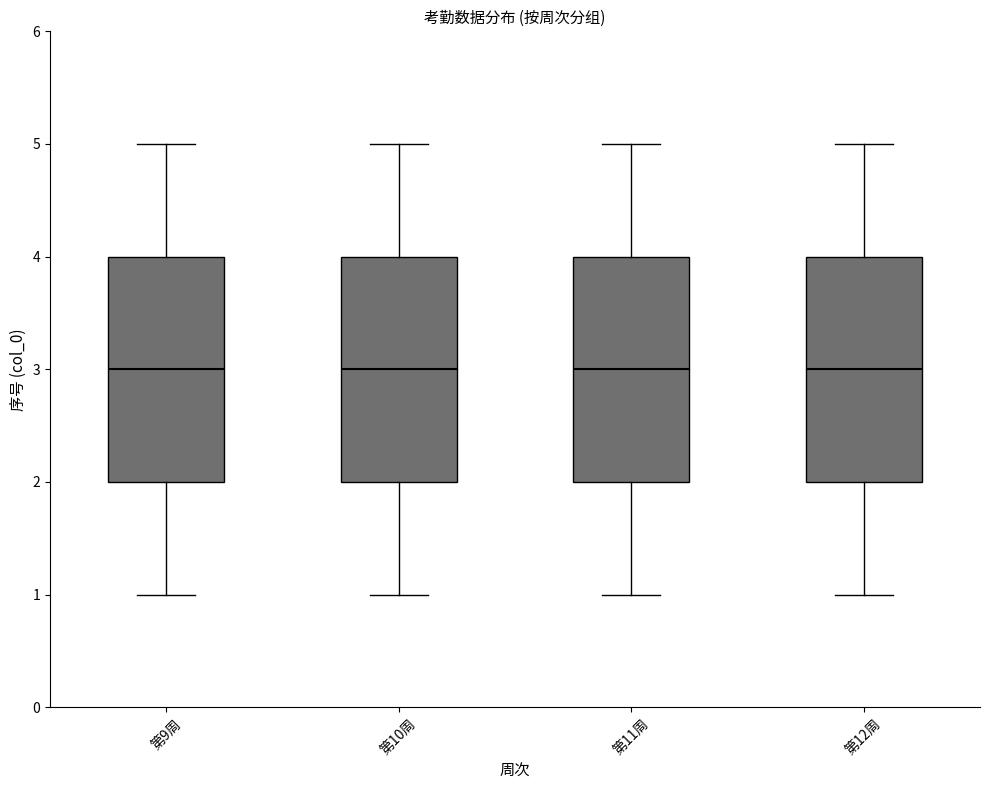

Reading left to right, transcribe this box plot: for each box, give where its median line is, the range the box spans, and where its two whiskers end, as read against the y-axis. The values are not printed on the chart, so give them approximately, as read against the axis.

第9周: median 3, box 2 to 4, whiskers 1 to 5
第10周: median 3, box 2 to 4, whiskers 1 to 5
第11周: median 3, box 2 to 4, whiskers 1 to 5
第12周: median 3, box 2 to 4, whiskers 1 to 5